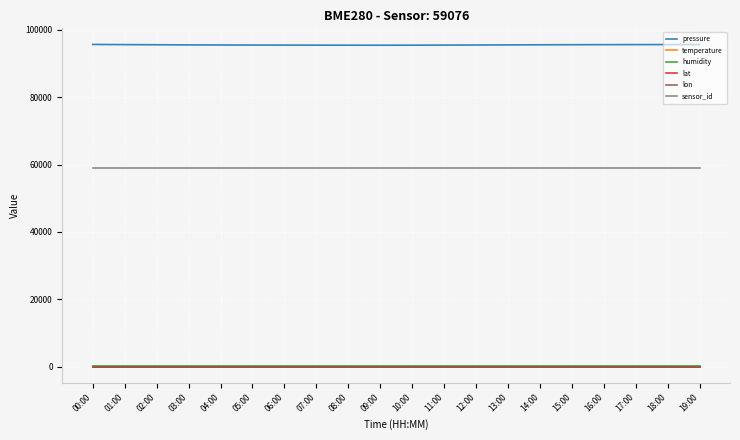

Which series has the largest total across all categories?

pressure